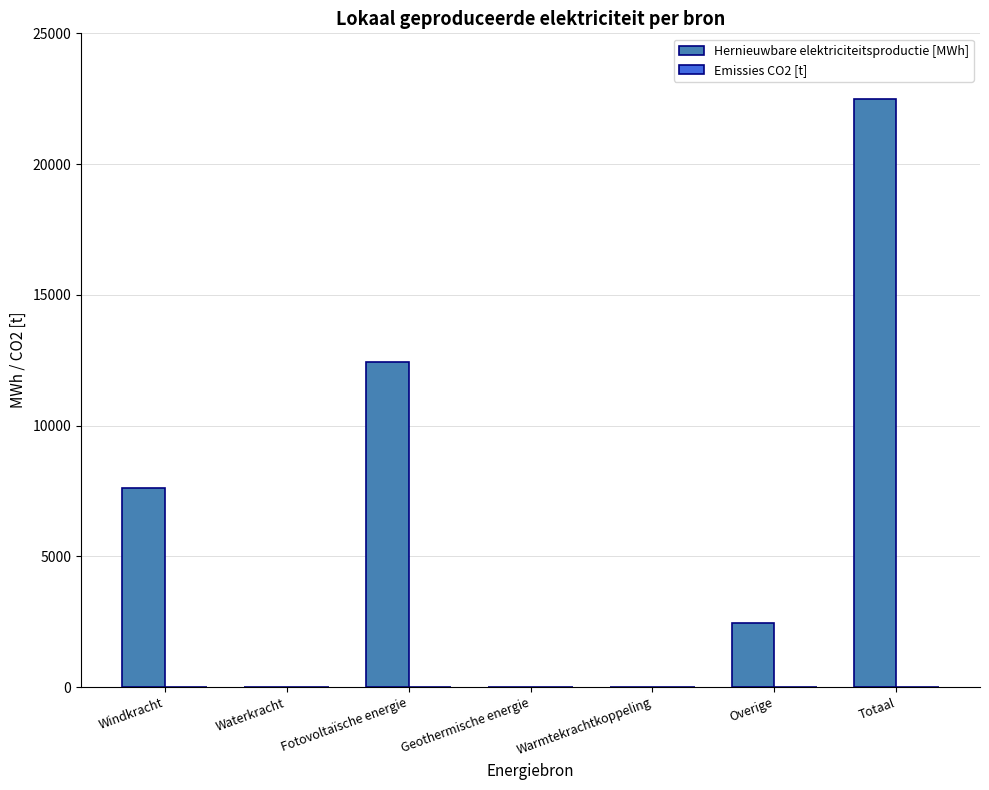

What is the maximum value shown in the chart?

22481.6